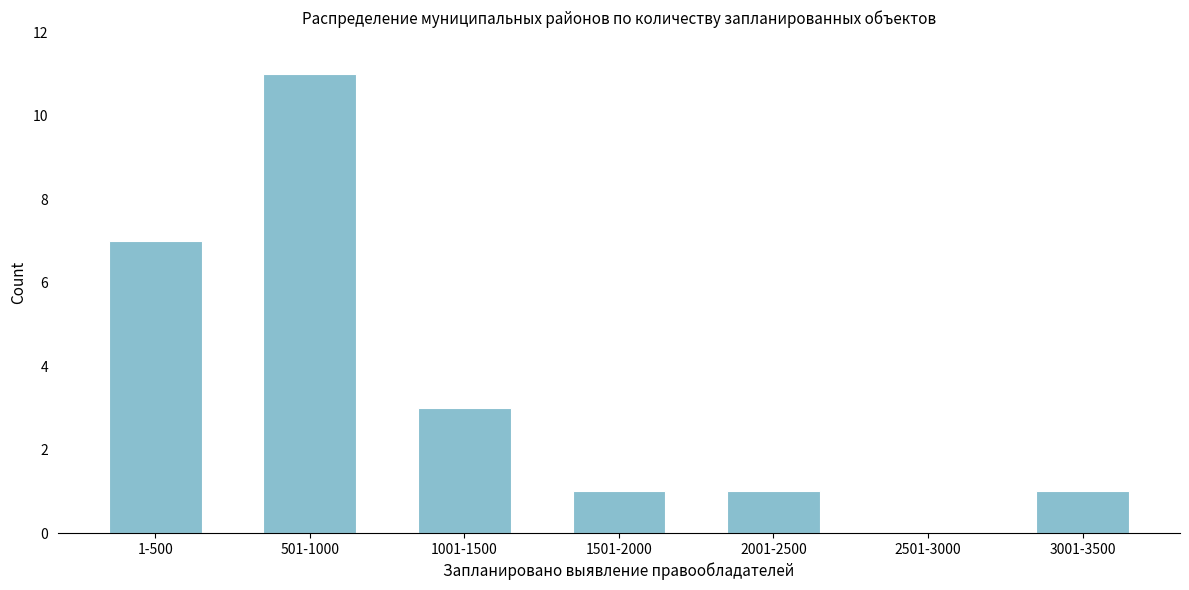

Reading left to right, what are all the values shown in this chart?

1-500=7	501-1000=11	1001-1500=3	1501-2000=1	2001-2500=1	2501-3000=0	3001-3500=1